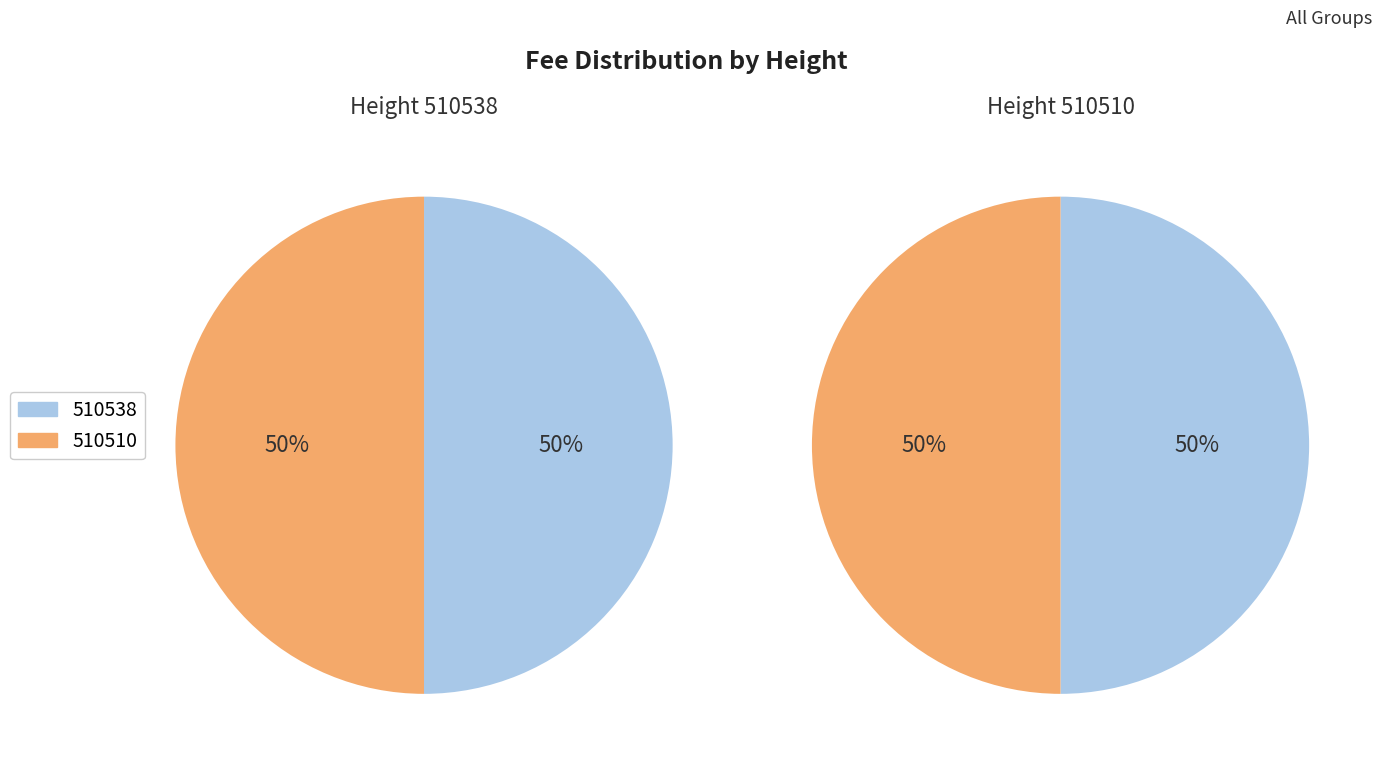

Approximately how many times larger is the value at 510510 compared to 510538?

1.0